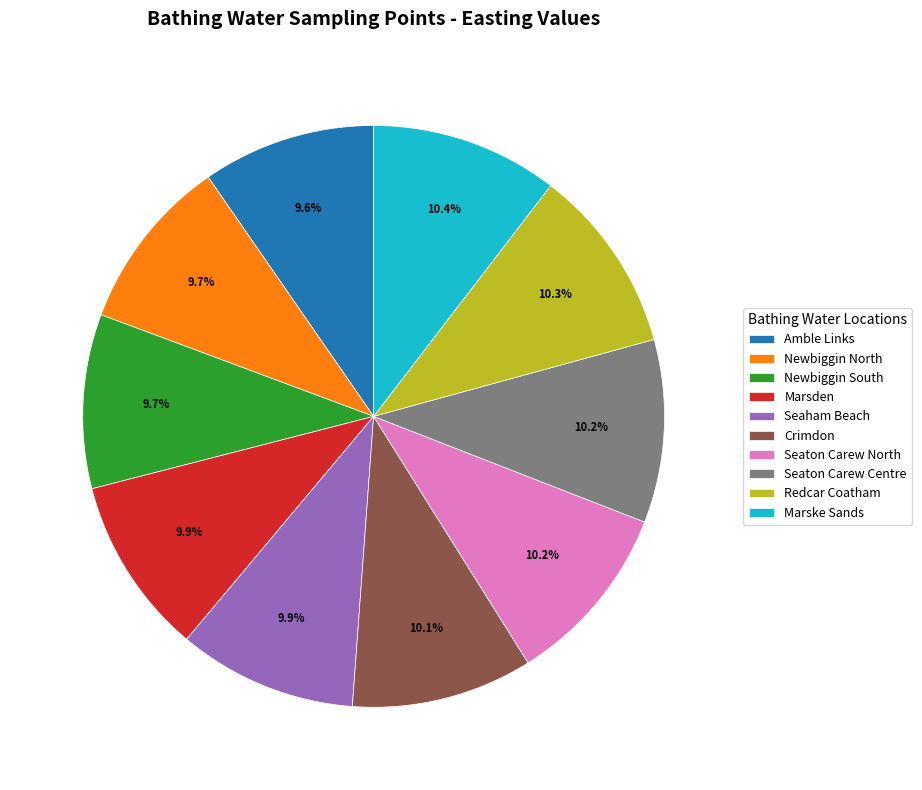

What percentage do Amble Links and Crimdon together represent?

19.7%